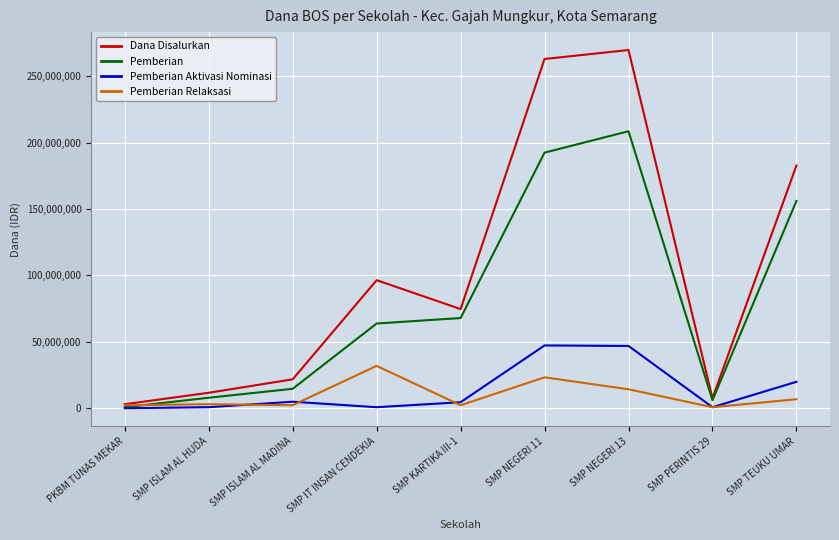

True or false: Pemberian Aktivasi Nominasi and Dana Disalurkan cross at least once.

False